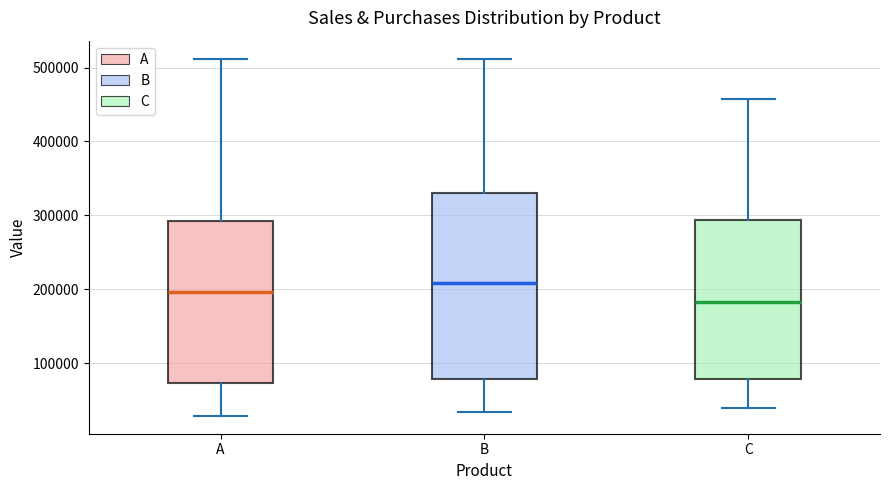

Which box's median line is the lowest?

C